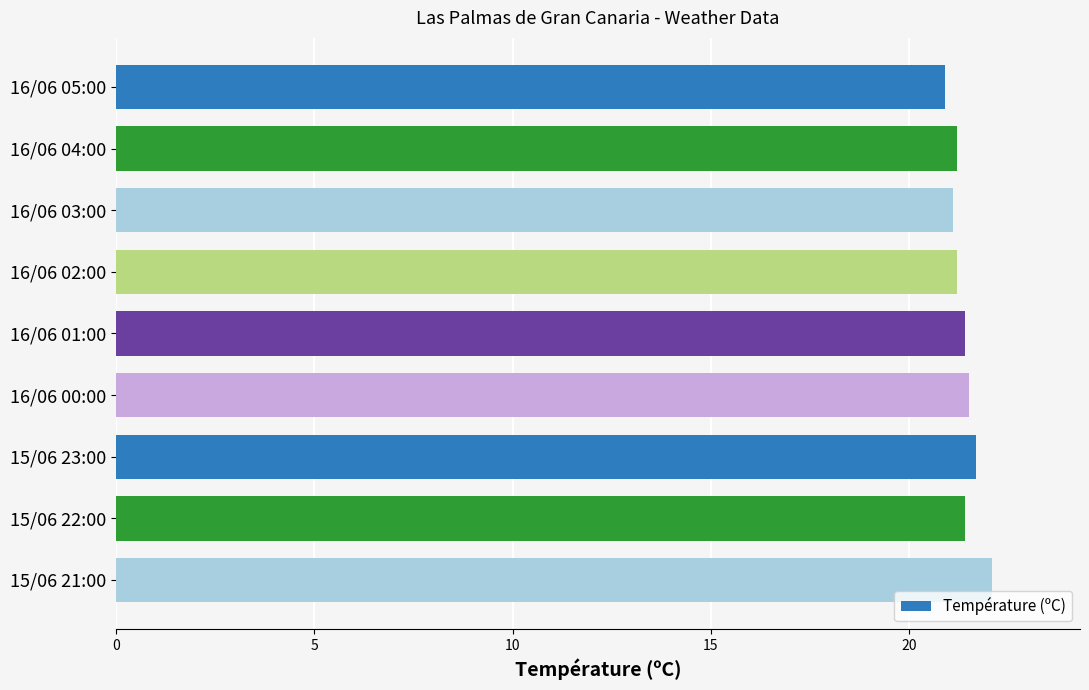

Which category has the highest value across all series?

15/06 21:00